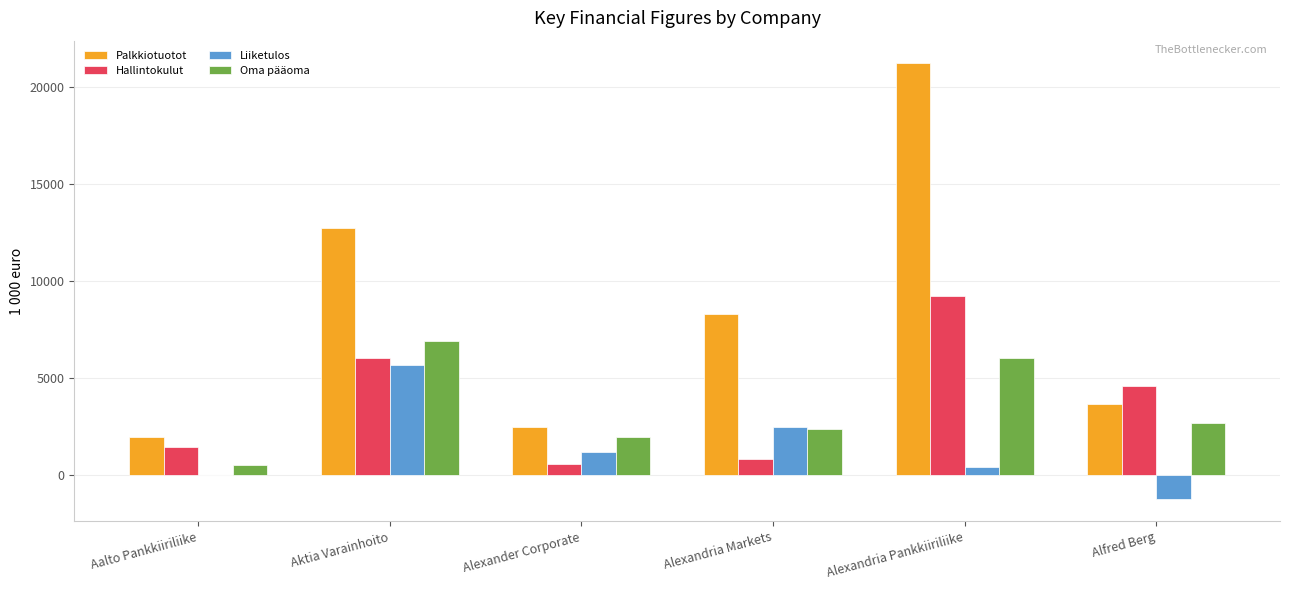

What is the greatest value displayed?

21252.4